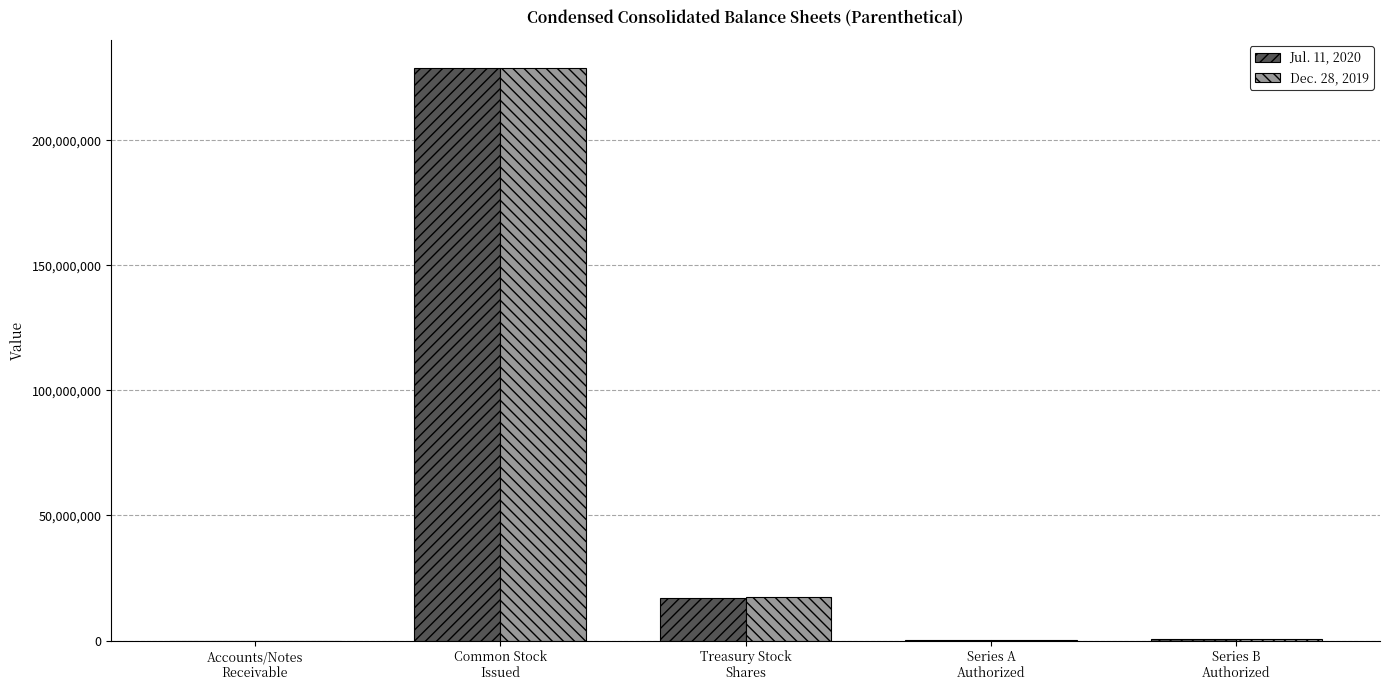

What is the greatest value displayed?

228729585